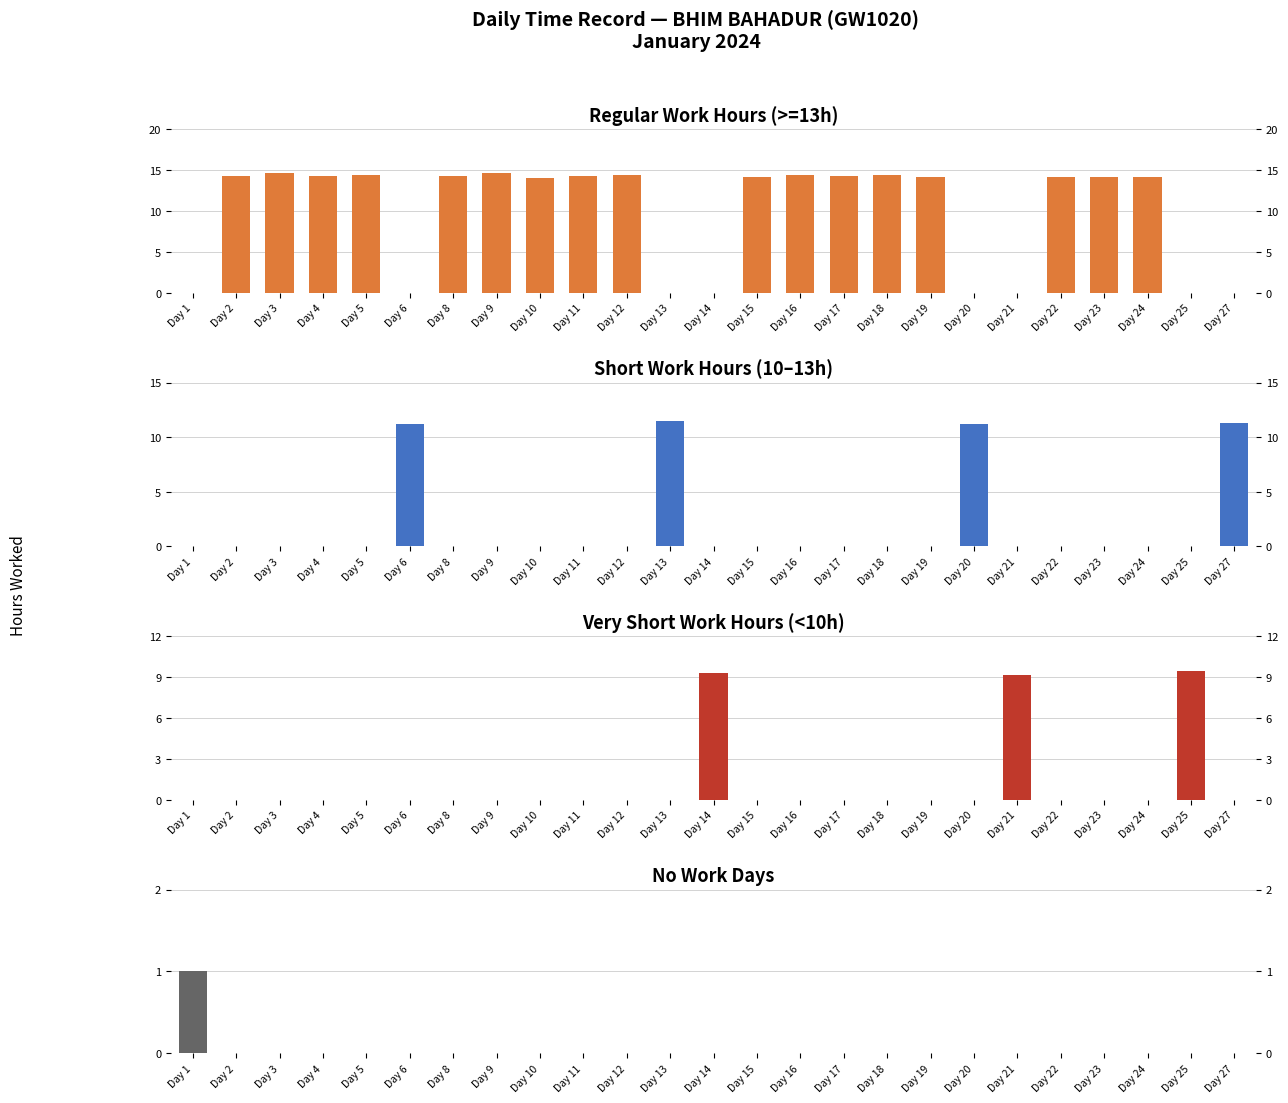

List the series in order of their peak value, lowest first.

No Work (0h), Very Short (<10h), Short (10-13h), Regular (>=13h)